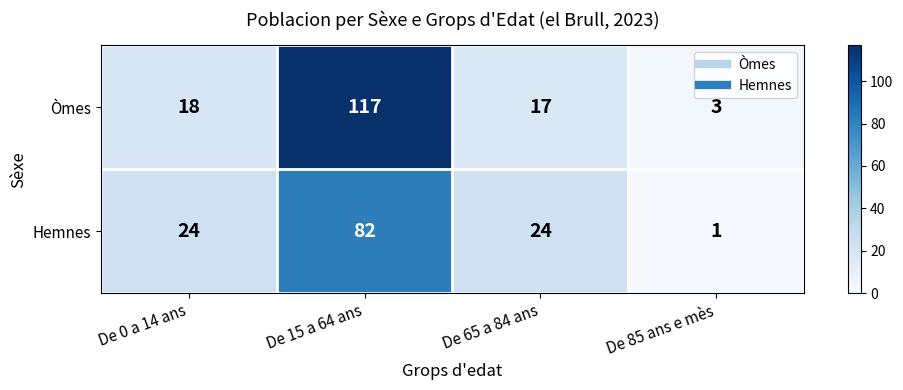

Which series has the largest total across all categories?

Òmes